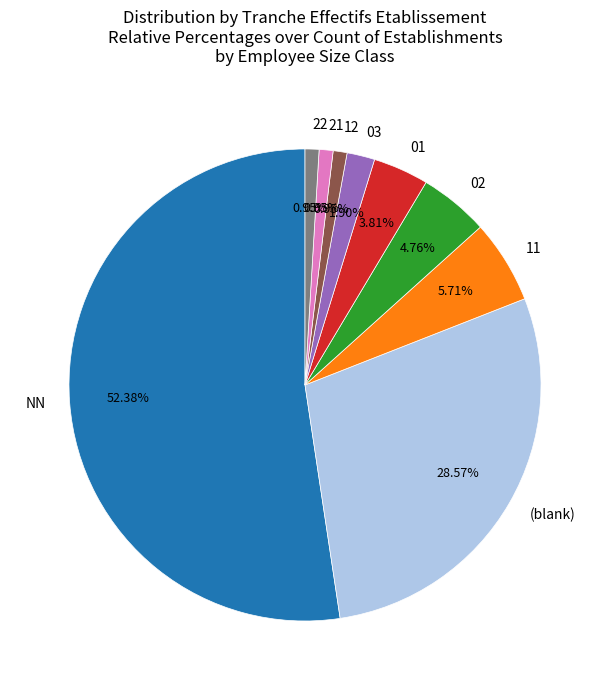

Do 03 and 12 together represent more than half of the pie?

No